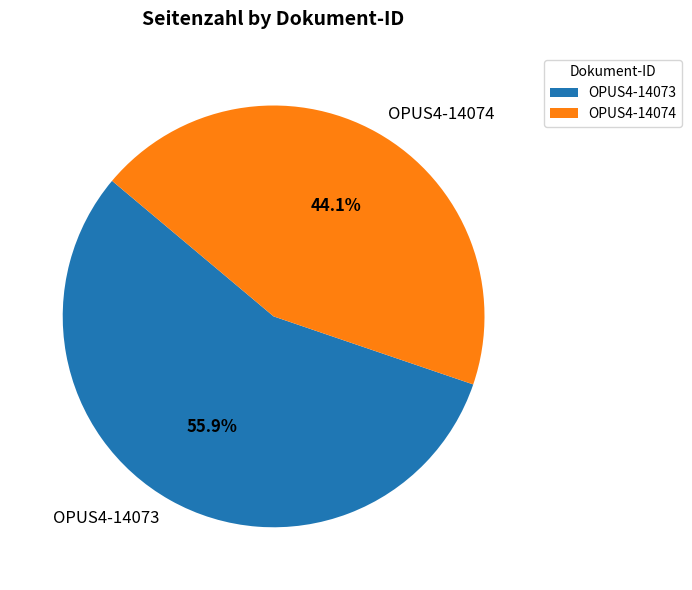

Approximately how many times larger is the value at OPUS4-14073 compared to OPUS4-14074?

1.3